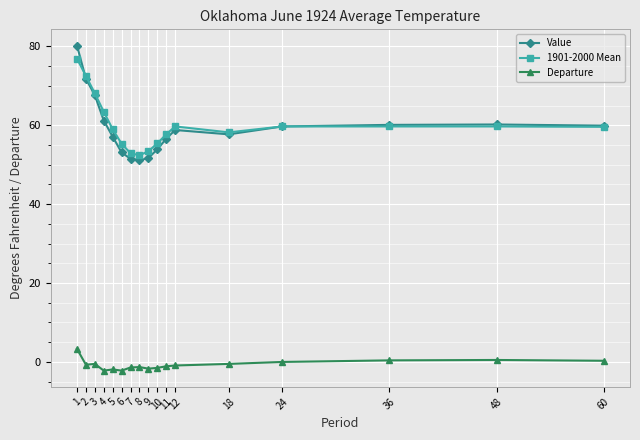

True or false: Departure has more than 0 points higher than both neighbors.

True